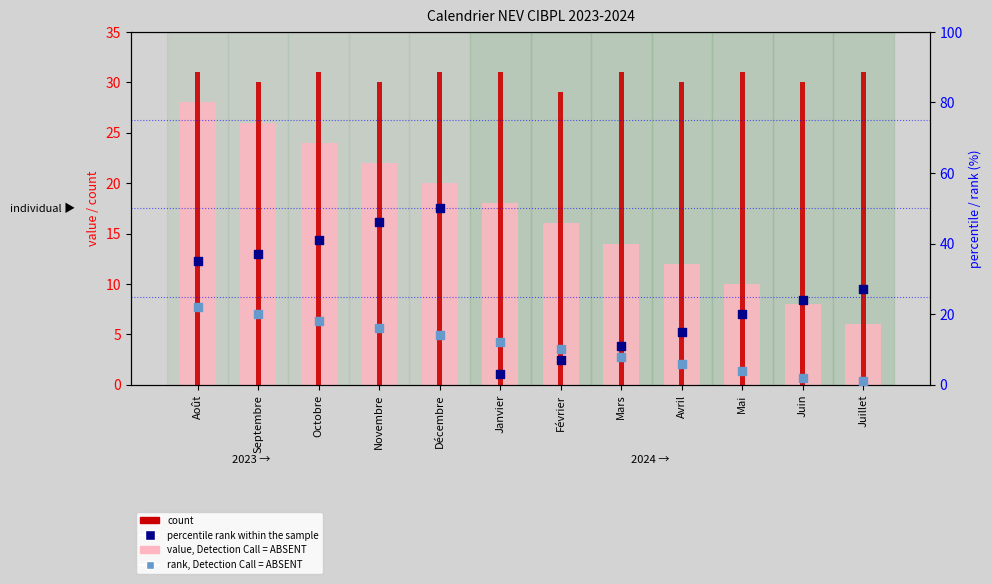

Is the value of value, Detection Call = ABSENT at Octobre greater than the value of percentile rank within the sample at Août?

No